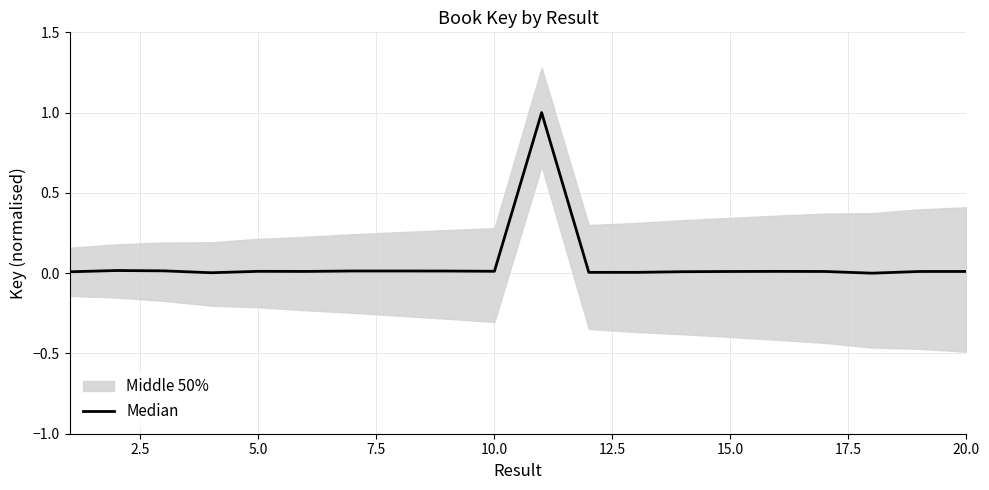

Is it true that the value at 20.0 is 0.0?

False